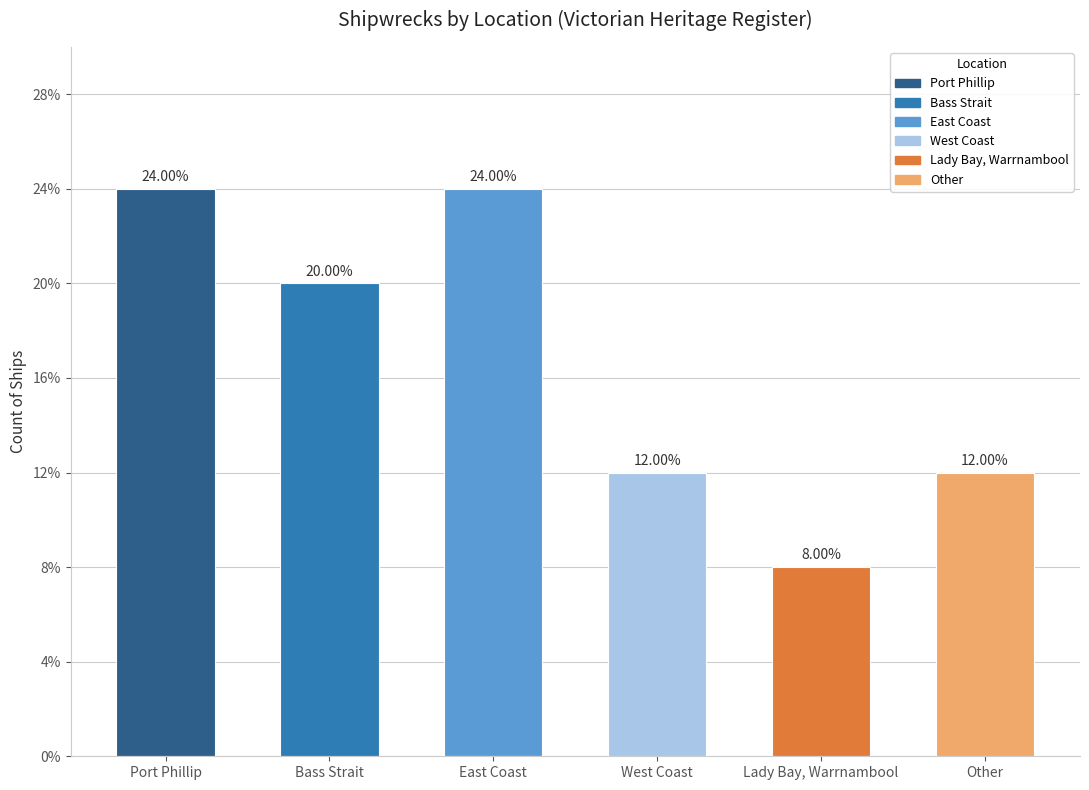

Does the chart contain any negative values?

No